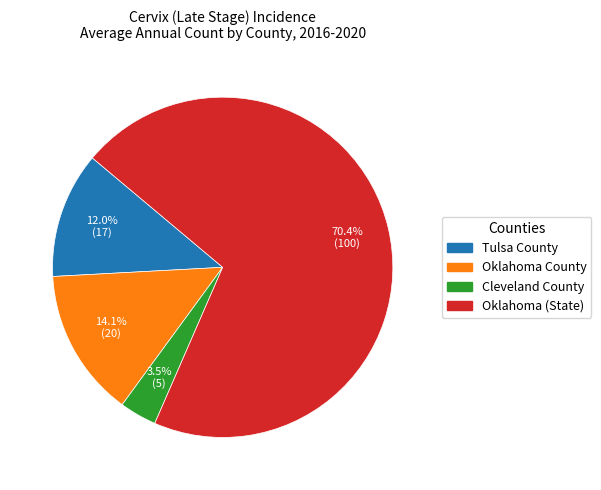

What portion of the pie excludes Cleveland County?

96.5%